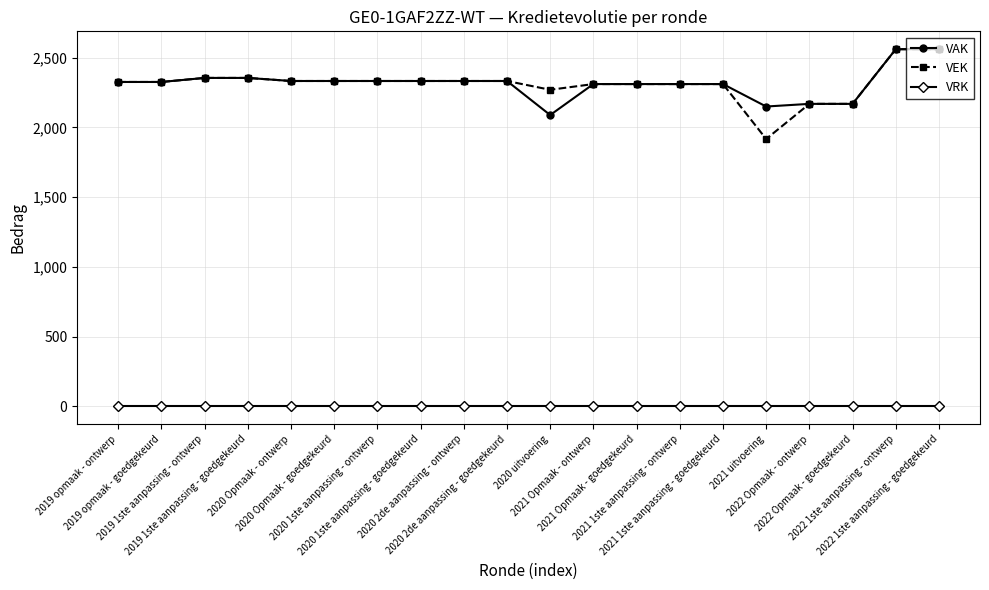

True or false: VEK and VRK intersect in this chart.

False